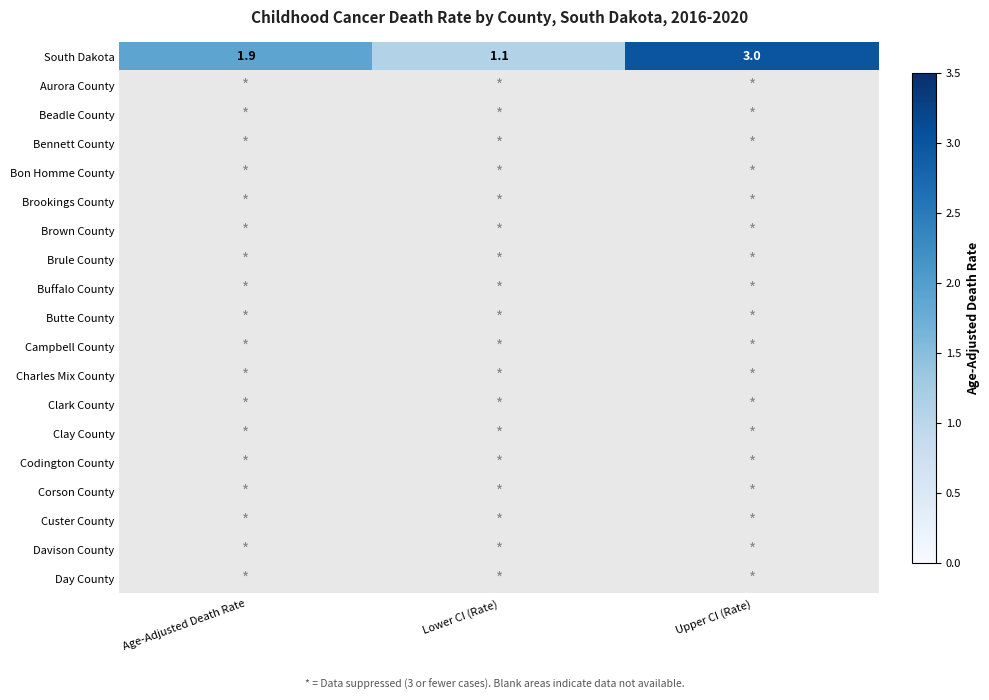

Is it true that South Dakota equals 1.1 at Lower CI (Rate)?

True